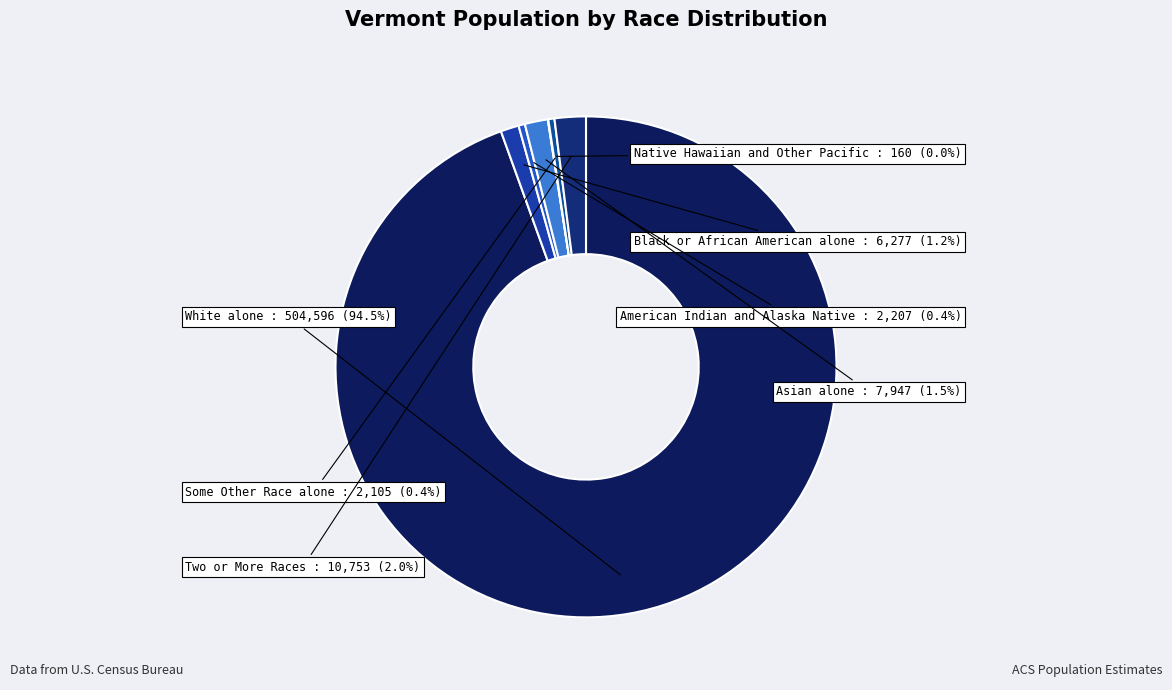

Approximately how many times larger is the value at Black or African American alone compared to Two or More Races?

0.6